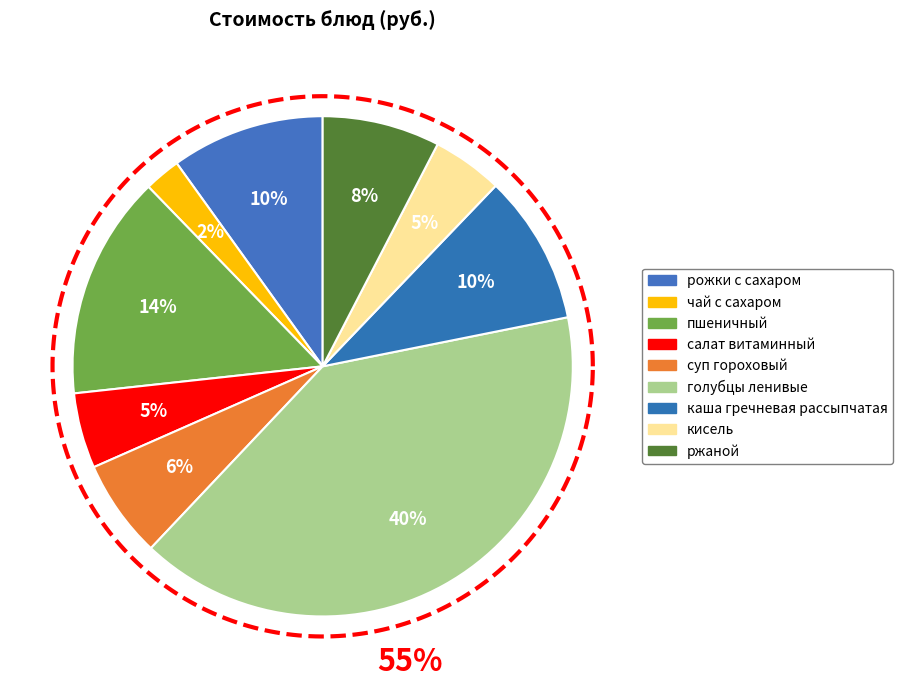

What is the smallest slice in the pie chart?

чай с сахаром